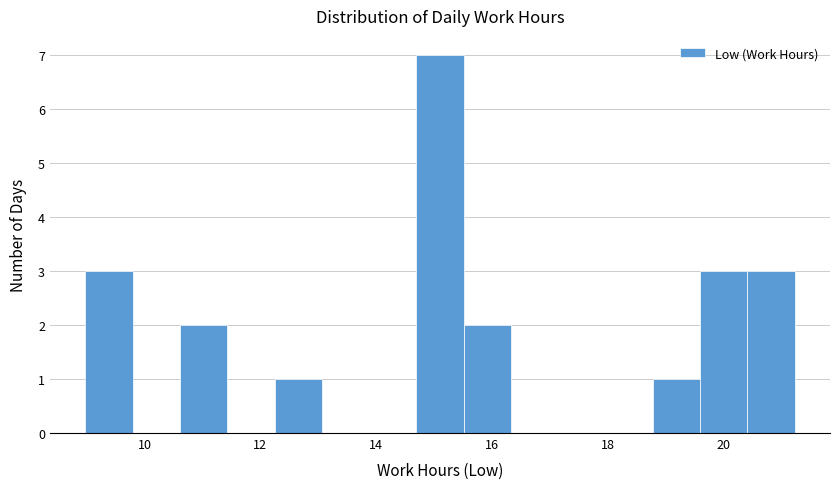

Reading left to right, transcribe this chart: for each bar, give the range it covers on the x-axis and its height. Neither the bar edges nor the heights are printed on the chart, so give them approximately, as read against the axes.

9.0 to 9.8: 3
9.8 to 10.6: 0
10.6 to 11.4: 2
11.4 to 12.2: 0
12.2 to 13.0: 1
13.0 to 13.8: 0
13.8 to 14.6: 0
14.6 to 15.6: 7
15.6 to 16.4: 2
16.4 to 17.2: 0
17.2 to 18.0: 0
18.0 to 18.8: 0
18.8 to 19.6: 1
19.6 to 20.4: 3
20.4 to 21.2: 3